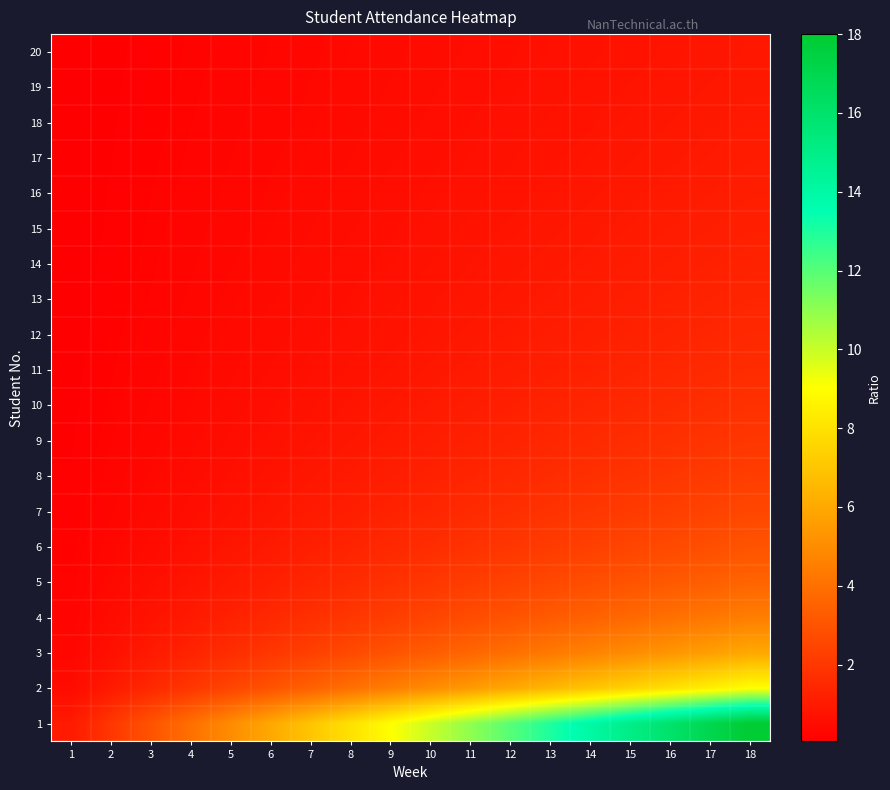

Reading right to left, extract all data points from this chart.

1: 18=18.0	17=17.0	16=16.0	15=15.0	14=14.0	13=13.0	12=12.0	11=11.0	10=10.0	9=9.0	8=8.0	7=7.0	6=6.0	5=5.0	4=4.0	3=3.0	2=2.0	1=1.0
2: 18=9.0	17=8.5	16=8.0	15=7.5	14=7.0	13=6.5	12=6.0	11=5.5	10=5.0	9=4.5	8=4.0	7=3.5	6=3.0	5=2.5	4=2.0	3=1.5	2=1.0	1=0.5
3: 18=6.0	17=5.7	16=5.3	15=5.0	14=4.7	13=4.3	12=4.0	11=3.7	10=3.3	9=3.0	8=2.7	7=2.3	6=2.0	5=1.7	4=1.3	3=1.0	2=0.7	1=0.3
4: 18=4.5	17=4.2	16=4.0	15=3.8	14=3.5	13=3.2	12=3.0	11=2.8	10=2.5	9=2.2	8=2.0	7=1.8	6=1.5	5=1.2	4=1.0	3=0.8	2=0.5	1=0.2
5: 18=3.6	17=3.4	16=3.2	15=3.0	14=2.8	13=2.6	12=2.4	11=2.2	10=2.0	9=1.8	8=1.6	7=1.4	6=1.2	5=1.0	4=0.8	3=0.6	2=0.4	1=0.2
6: 18=3.0	17=2.8	16=2.7	15=2.5	14=2.3	13=2.2	12=2.0	11=1.8	10=1.7	9=1.5	8=1.3	7=1.2	6=1.0	5=0.8	4=0.7	3=0.5	2=0.3	1=0.2
7: 18=2.6	17=2.4	16=2.3	15=2.1	14=2.0	13=1.9	12=1.7	11=1.6	10=1.4	9=1.3	8=1.1	7=1.0	6=0.9	5=0.7	4=0.6	3=0.4	2=0.3	1=0.1
8: 18=2.2	17=2.1	16=2.0	15=1.9	14=1.8	13=1.6	12=1.5	11=1.4	10=1.2	9=1.1	8=1.0	7=0.9	6=0.8	5=0.6	4=0.5	3=0.4	2=0.2	1=0.1
9: 18=2.0	17=1.9	16=1.8	15=1.7	14=1.6	13=1.4	12=1.3	11=1.2	10=1.1	9=1.0	8=0.9	7=0.8	6=0.7	5=0.6	4=0.4	3=0.3	2=0.2	1=0.1
10: 18=1.8	17=1.7	16=1.6	15=1.5	14=1.4	13=1.3	12=1.2	11=1.1	10=1.0	9=0.9	8=0.8	7=0.7	6=0.6	5=0.5	4=0.4	3=0.3	2=0.2	1=0.1
11: 18=1.6	17=1.5	16=1.5	15=1.4	14=1.3	13=1.2	12=1.1	11=1.0	10=0.9	9=0.8	8=0.7	7=0.6	6=0.5	5=0.5	4=0.4	3=0.3	2=0.2	1=0.1
12: 18=1.5	17=1.4	16=1.3	15=1.2	14=1.2	13=1.1	12=1.0	11=0.9	10=0.8	9=0.8	8=0.7	7=0.6	6=0.5	5=0.4	4=0.3	3=0.2	2=0.2	1=0.1
13: 18=1.4	17=1.3	16=1.2	15=1.2	14=1.1	13=1.0	12=0.9	11=0.8	10=0.8	9=0.7	8=0.6	7=0.5	6=0.5	5=0.4	4=0.3	3=0.2	2=0.2	1=0.1
14: 18=1.3	17=1.2	16=1.1	15=1.1	14=1.0	13=0.9	12=0.9	11=0.8	10=0.7	9=0.6	8=0.6	7=0.5	6=0.4	5=0.4	4=0.3	3=0.2	2=0.1	1=0.1
15: 18=1.2	17=1.1	16=1.1	15=1.0	14=0.9	13=0.9	12=0.8	11=0.7	10=0.7	9=0.6	8=0.5	7=0.5	6=0.4	5=0.3	4=0.3	3=0.2	2=0.1	1=0.1
16: 18=1.1	17=1.1	16=1.0	15=0.9	14=0.9	13=0.8	12=0.8	11=0.7	10=0.6	9=0.6	8=0.5	7=0.4	6=0.4	5=0.3	4=0.2	3=0.2	2=0.1	1=0.1
17: 18=1.1	17=1.0	16=0.9	15=0.9	14=0.8	13=0.8	12=0.7	11=0.6	10=0.6	9=0.5	8=0.5	7=0.4	6=0.4	5=0.3	4=0.2	3=0.2	2=0.1	1=0.1
18: 18=1.0	17=0.9	16=0.9	15=0.8	14=0.8	13=0.7	12=0.7	11=0.6	10=0.6	9=0.5	8=0.4	7=0.4	6=0.3	5=0.3	4=0.2	3=0.2	2=0.1	1=0.1
19: 18=0.9	17=0.9	16=0.8	15=0.8	14=0.7	13=0.7	12=0.6	11=0.6	10=0.5	9=0.5	8=0.4	7=0.4	6=0.3	5=0.3	4=0.2	3=0.2	2=0.1	1=0.1
20: 18=0.9	17=0.8	16=0.8	15=0.8	14=0.7	13=0.7	12=0.6	11=0.6	10=0.5	9=0.5	8=0.4	7=0.3	6=0.3	5=0.2	4=0.2	3=0.1	2=0.1	1=0.1